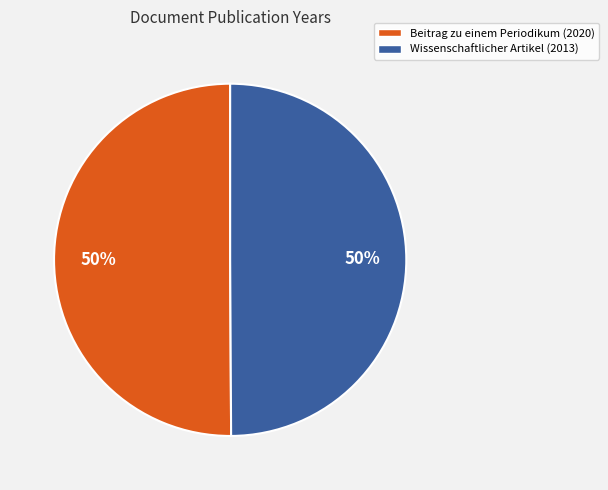

To the nearest percent, what is the combined percentage of Wissenschaftlicher Artikel (2013) and Beitrag zu einem Periodikum (2020)?

100%